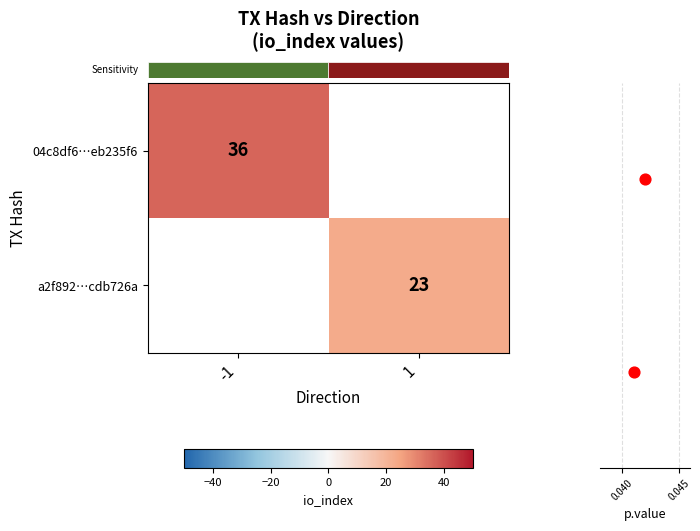

Count the number of categories in the chart.

2